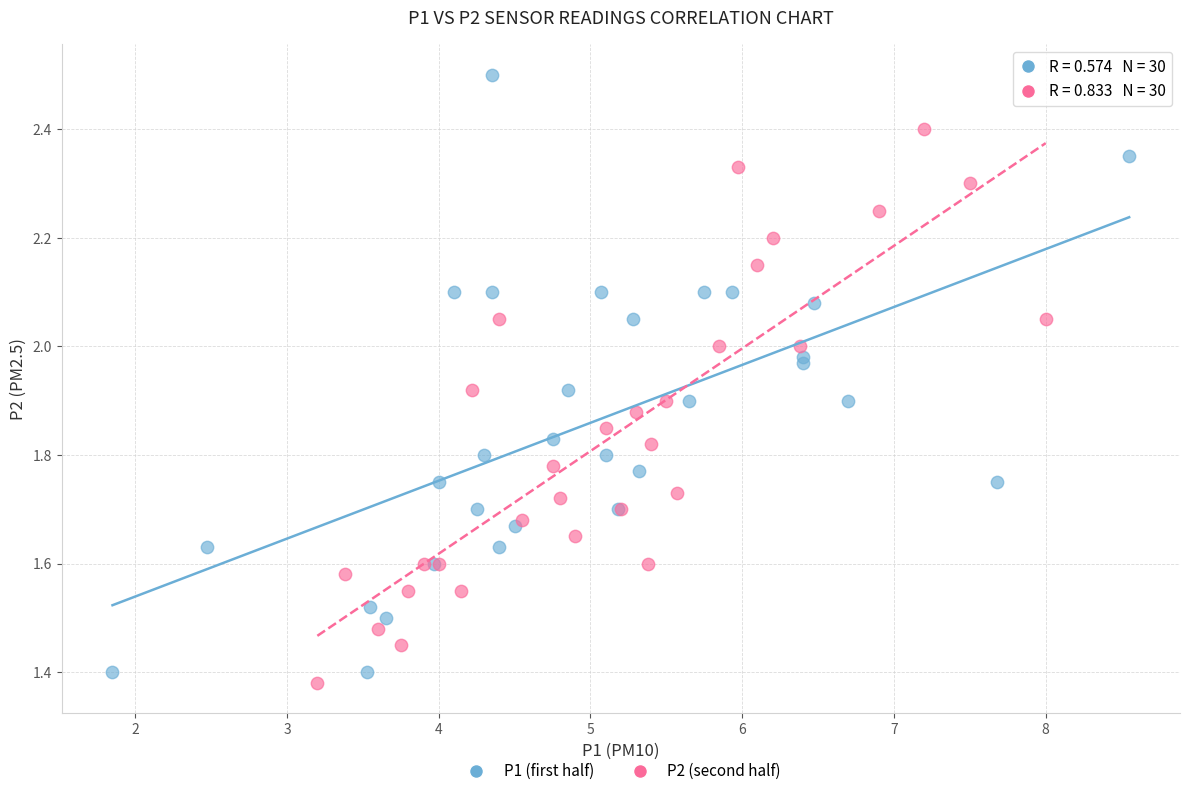

Which series has the largest Y range (max minus min)?

P1 (first half)